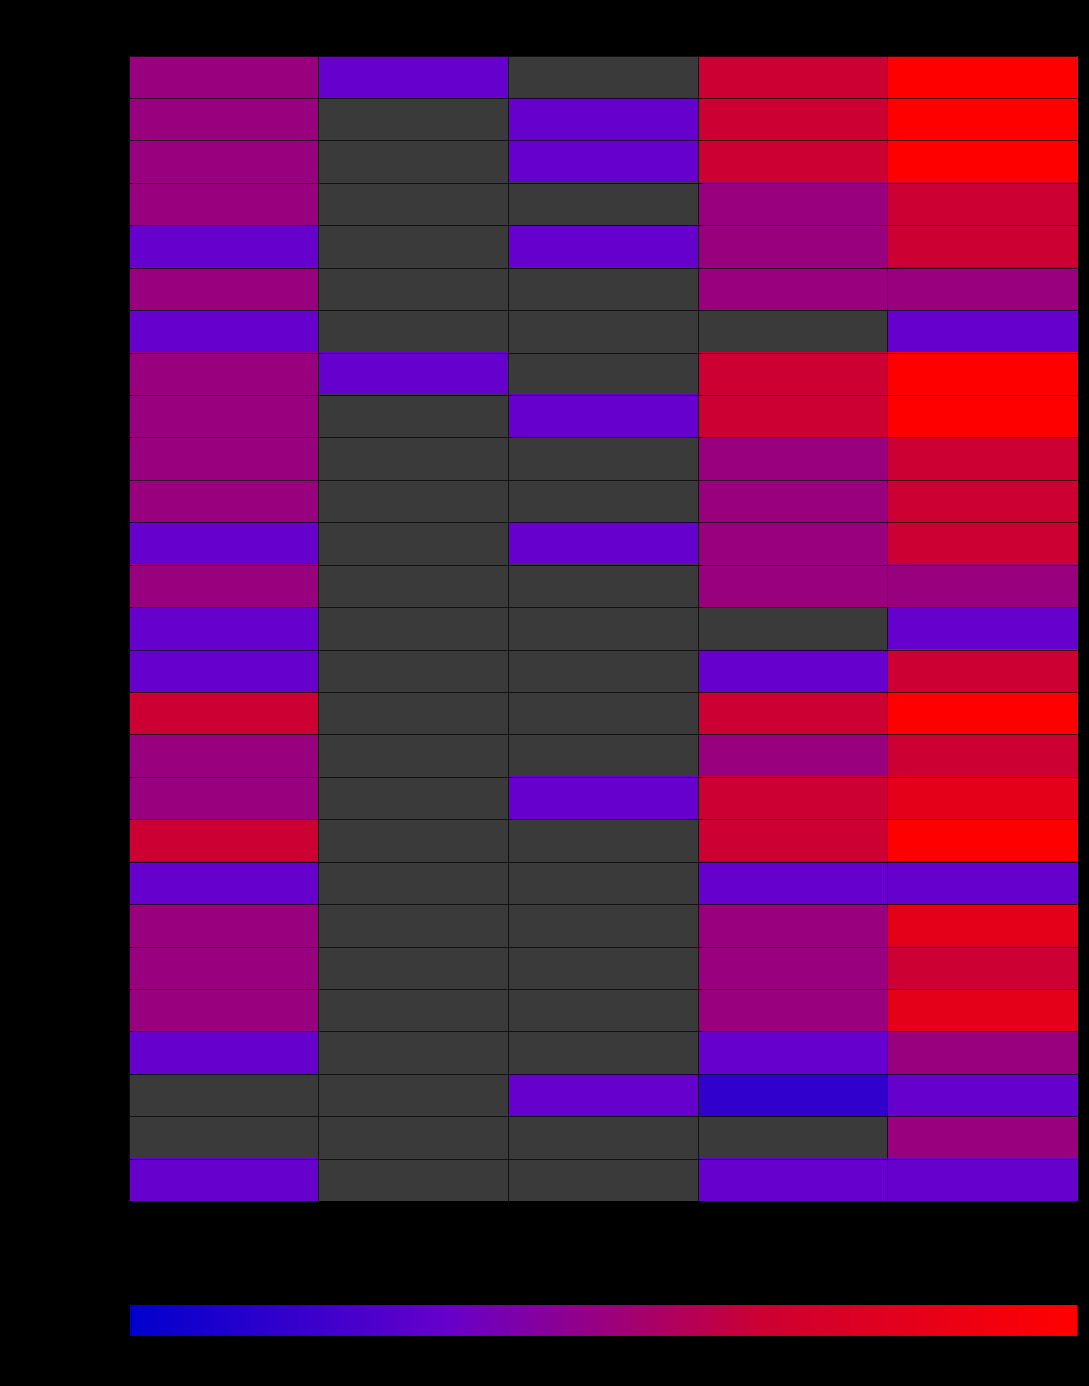

Which category has the lowest value across all series?

Kr (Kredi)